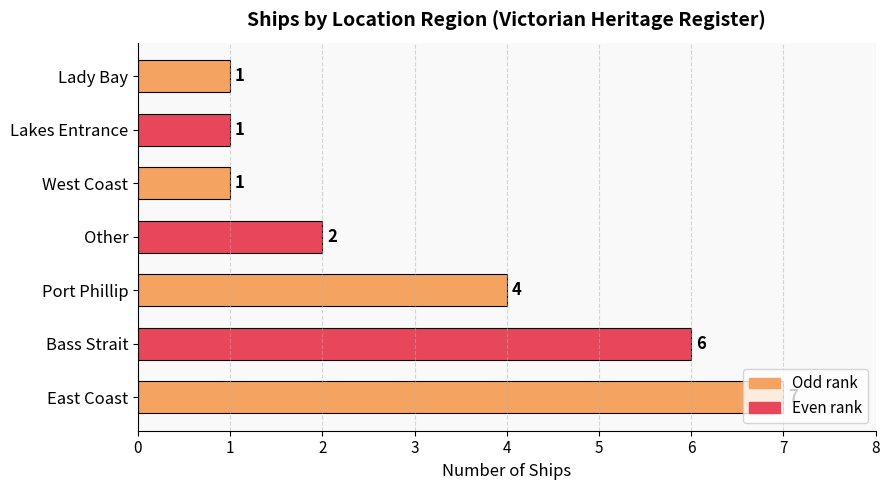

What is the change in value from East Coast to Port Phillip?

-3